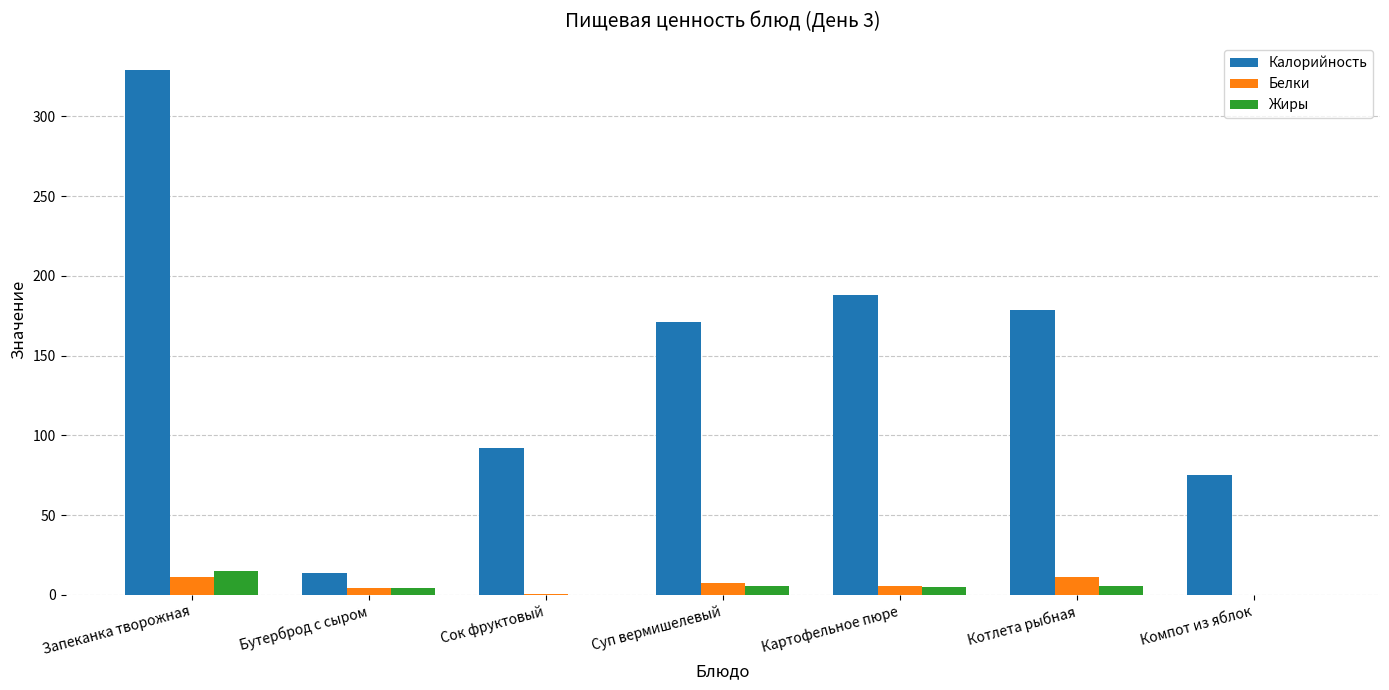

Is the value of Жиры at Картофельное пюре greater than the value of Калорийность at Бутерброд с сыром?

No